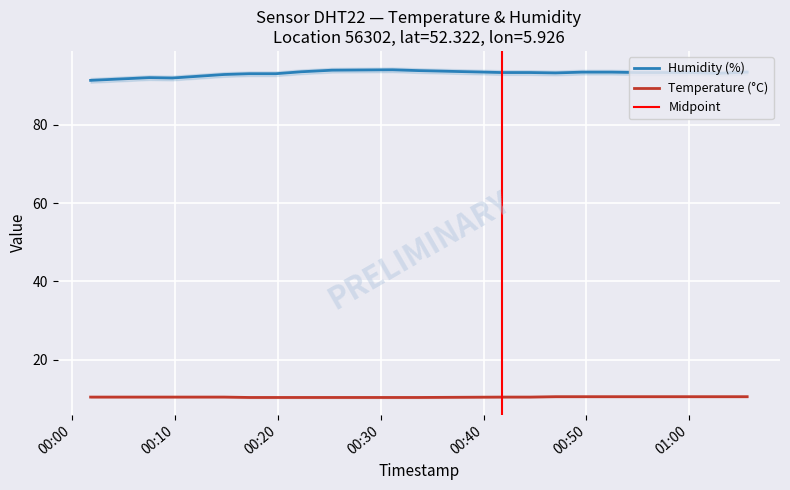

What is the lowest value of the temperature series?

10.3